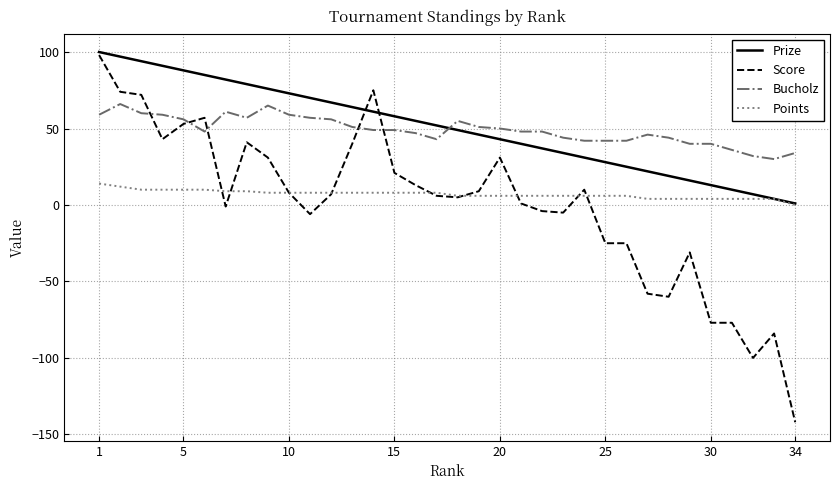

After their last crossing, which series has the higher values: Bucholz or Prize?

Bucholz